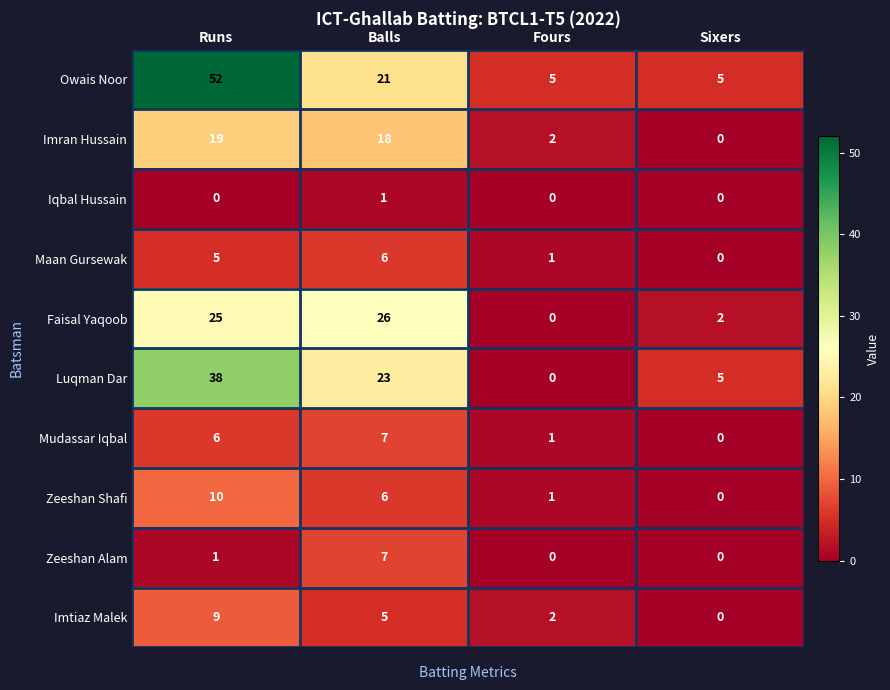

What is the maximum value shown in the chart?

52